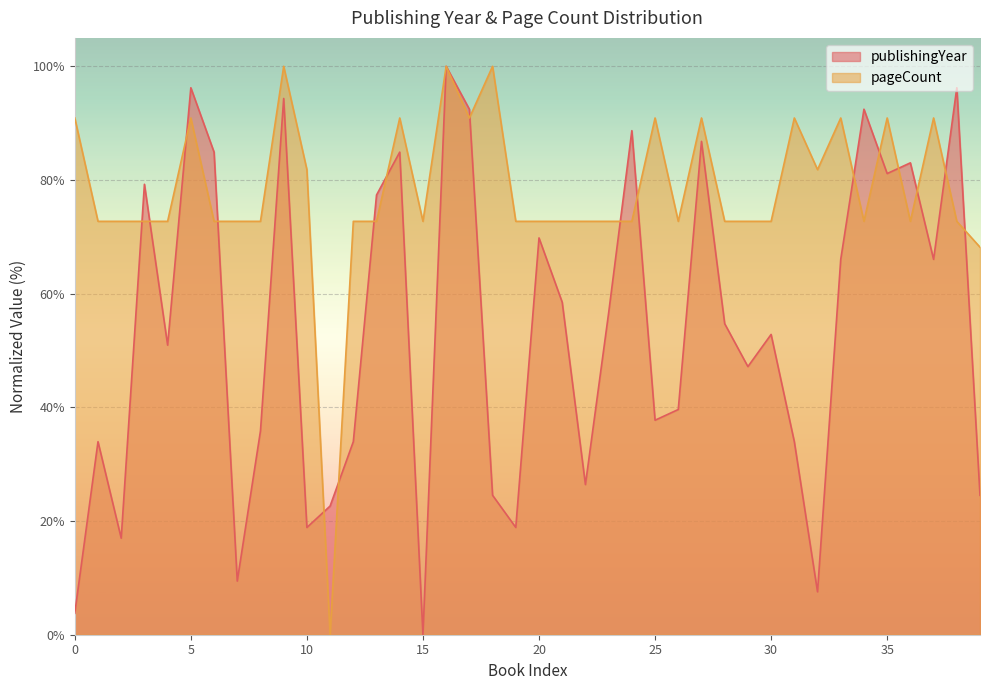

How many times do publishingYear and pageCount cross each other?

17